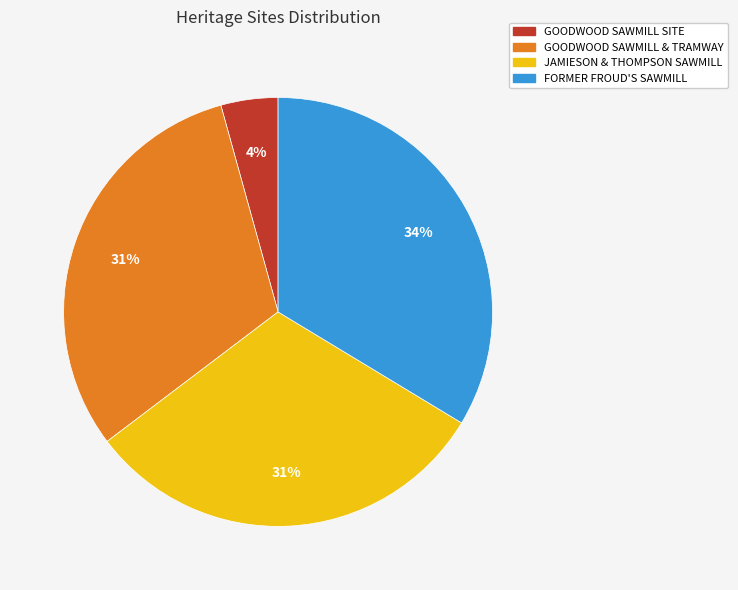

Combined, do JAMIESON & THOMPSON SAWMILL and GOODWOOD SAWMILL & TRAMWAY account for over 50%?

Yes